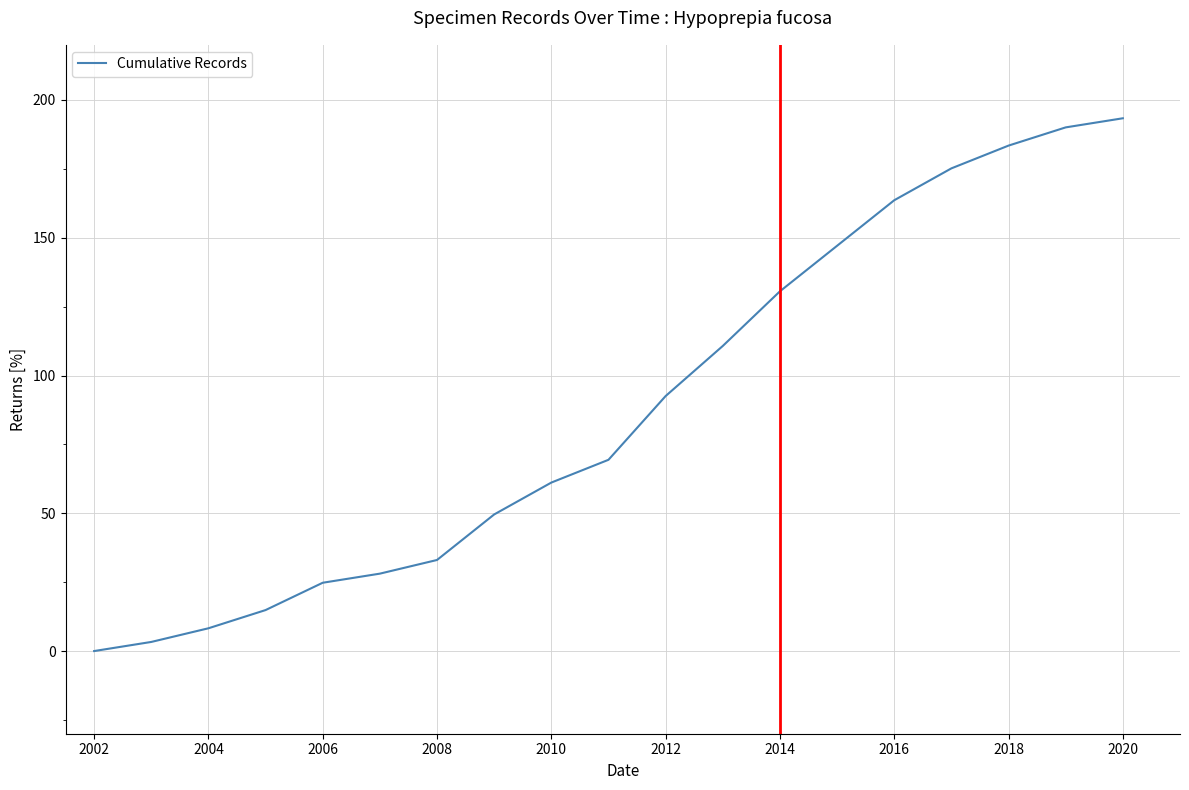

What is the greatest value displayed?

193.3